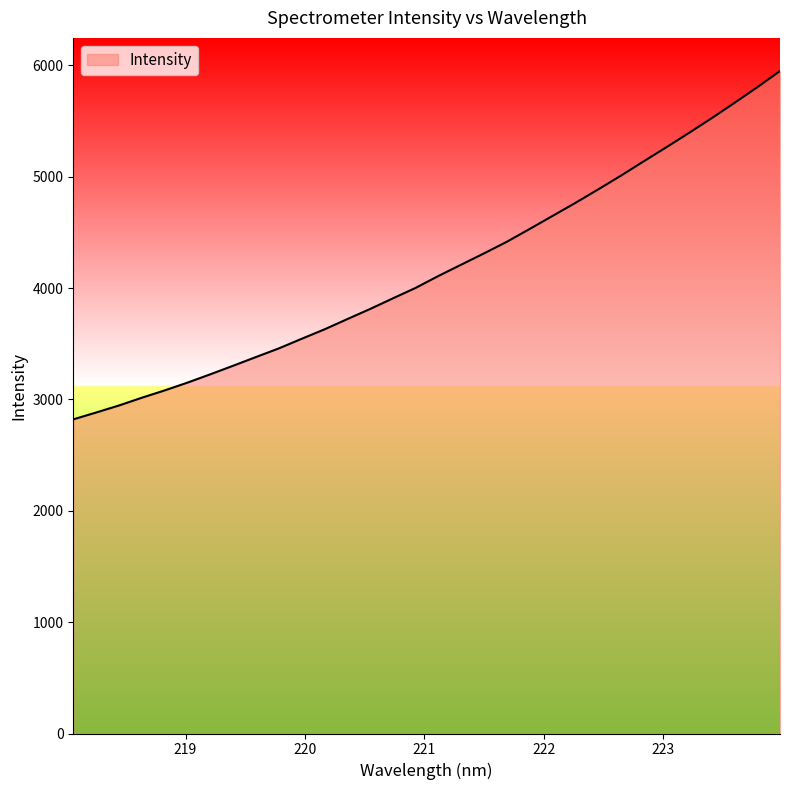

What is the smallest value displayed?

2820.9